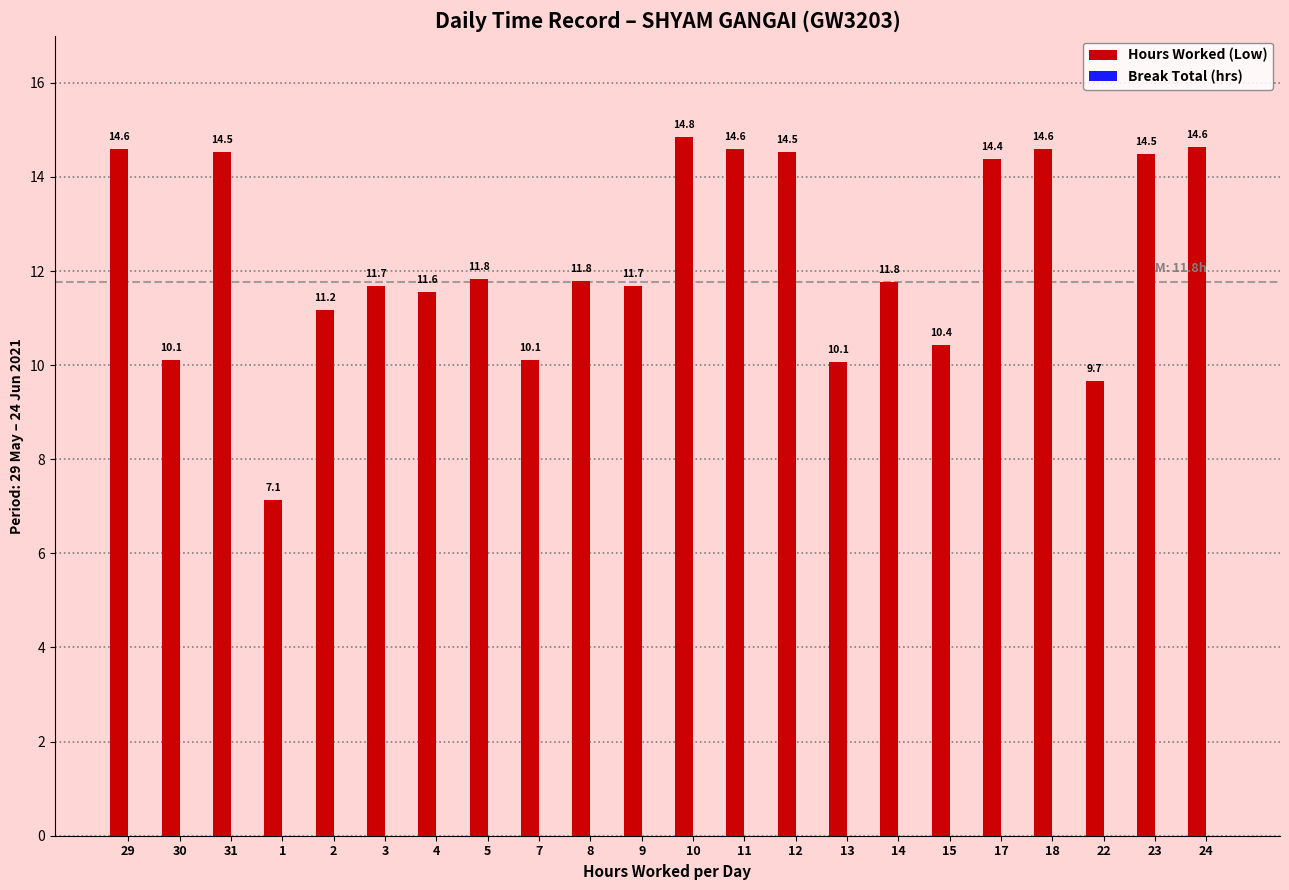

Approximately how many times larger is the value at 4 compared to 22?

1.2